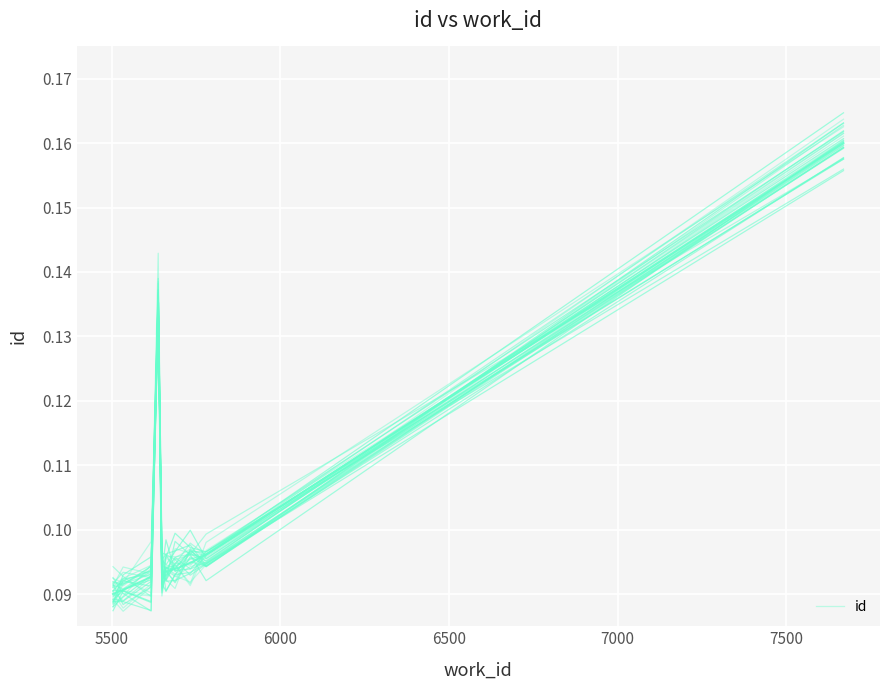

At which label is line_0 closest to 0?

5500